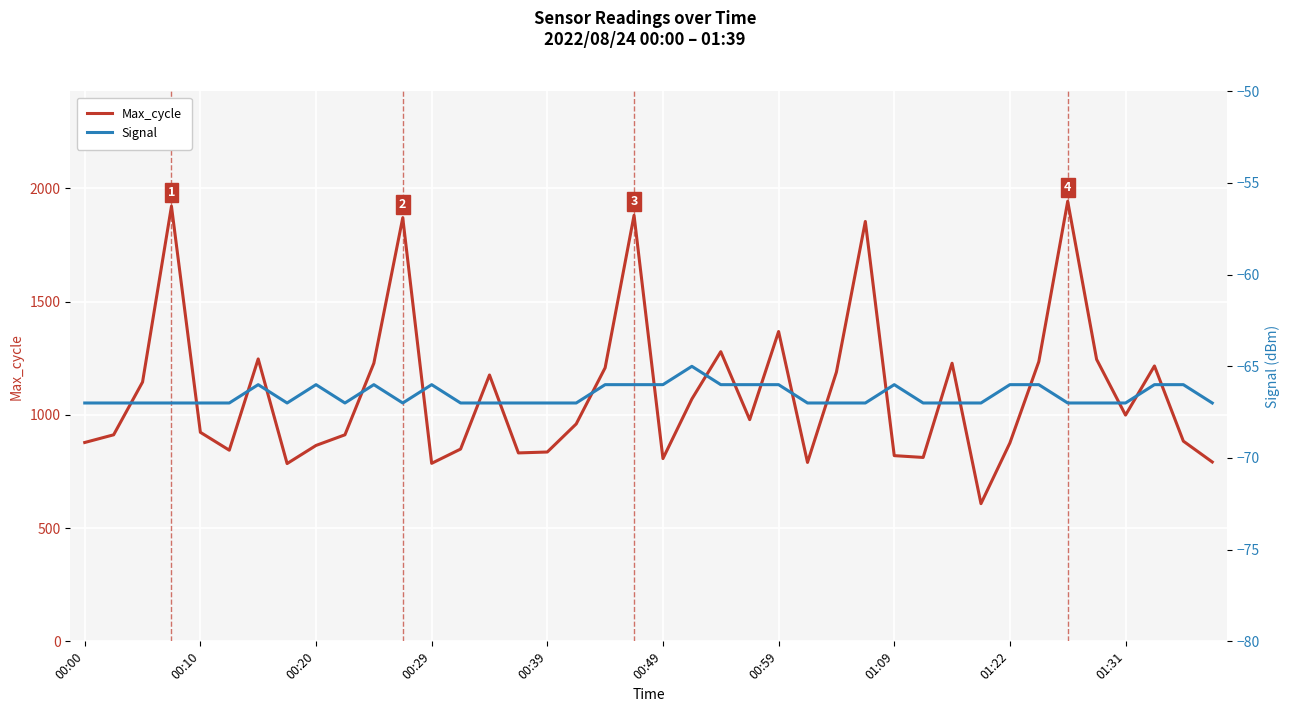

What is the average value of the Signal series?

-67